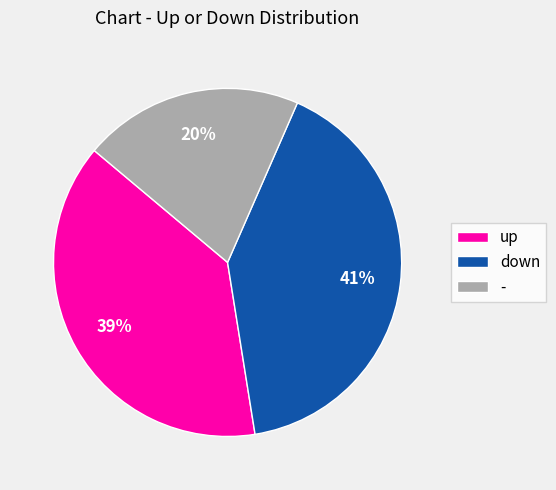

What is the smallest slice in the pie chart?

-